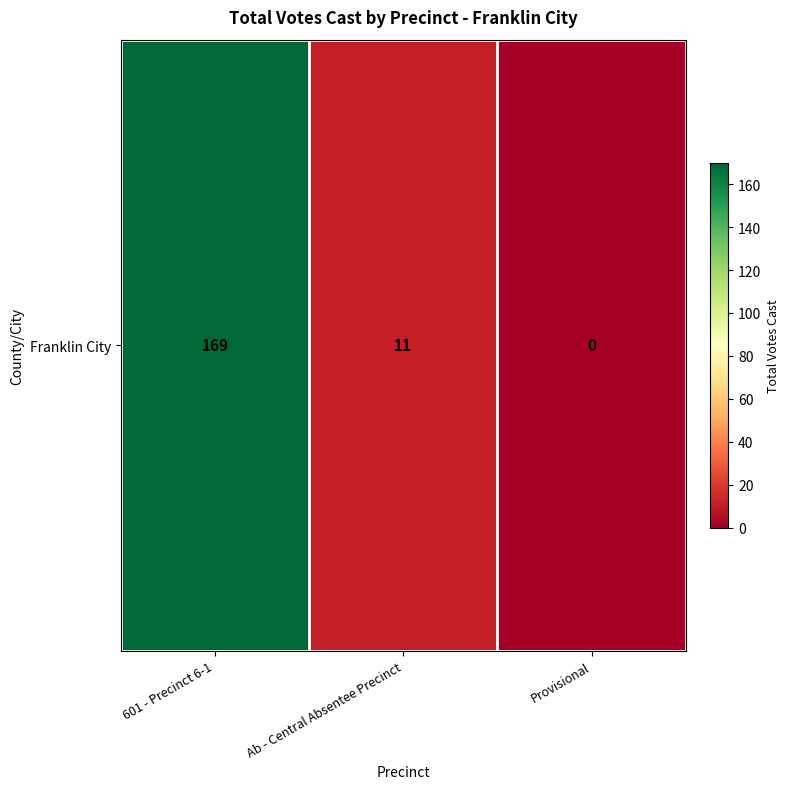

Rank the categories by value from highest to lowest.

601 - Precinct 6-1, Ab - Central Absentee Precinct, Provisional